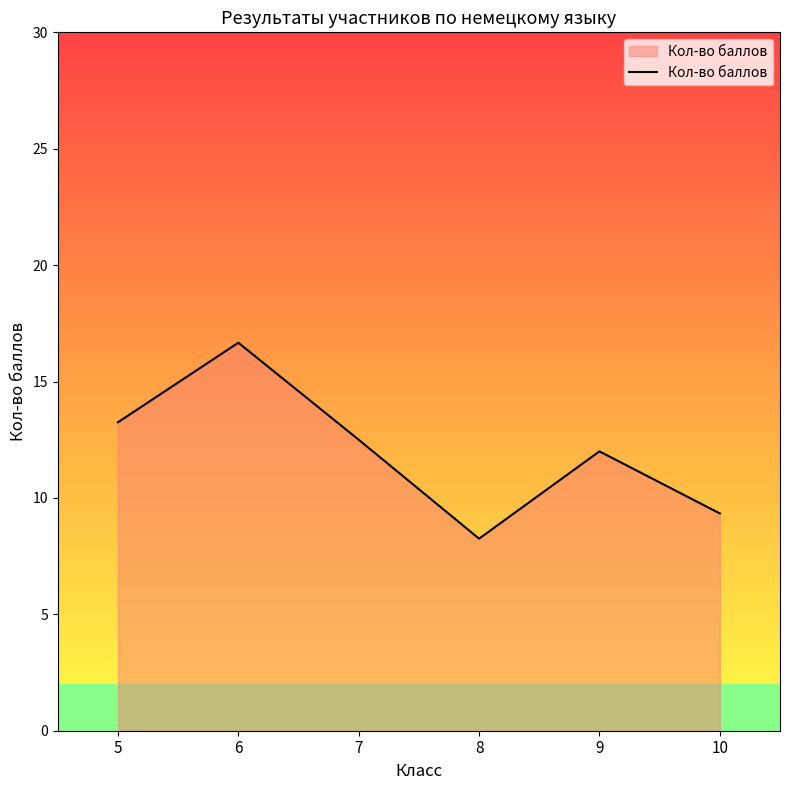

Which category has the lowest value across all series?

8